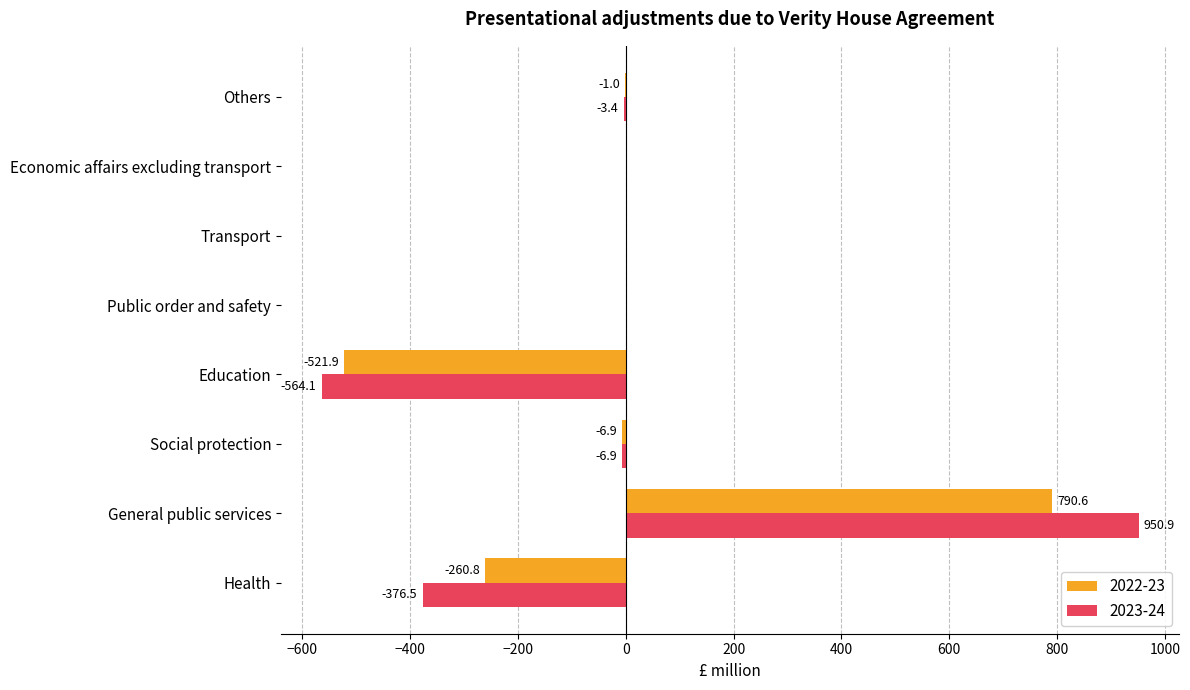

The value of 2022-23 at Transport is 0.0. True or false?

True